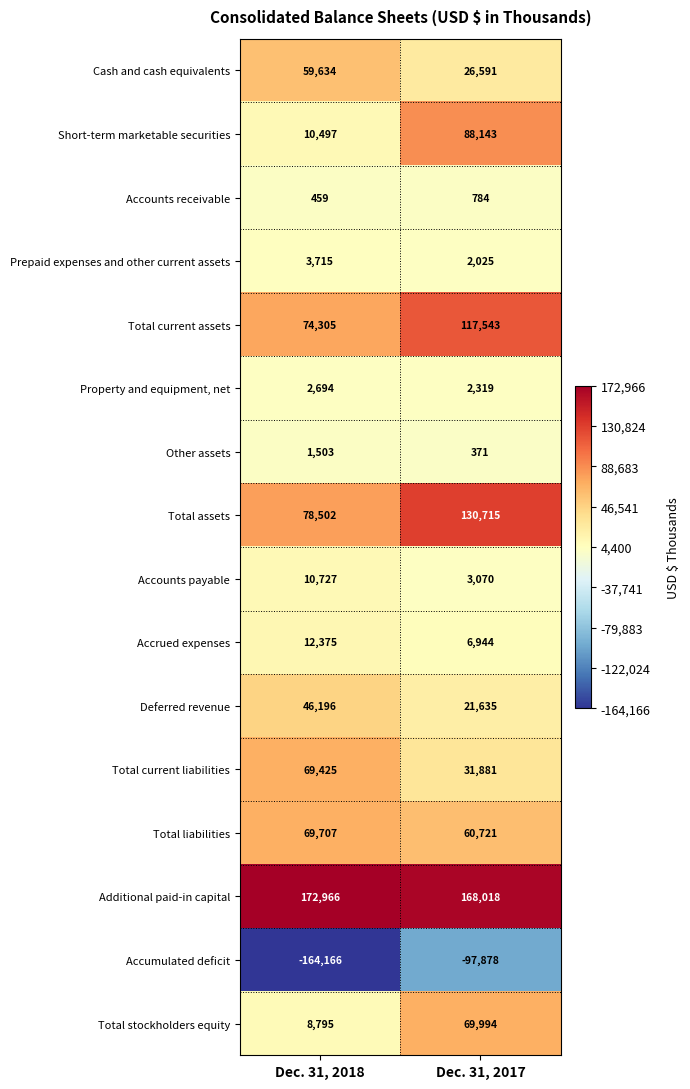

Rank the categories by Prepaid expenses and other current assets value from lowest to highest.

Dec. 31, 2017, Dec. 31, 2018